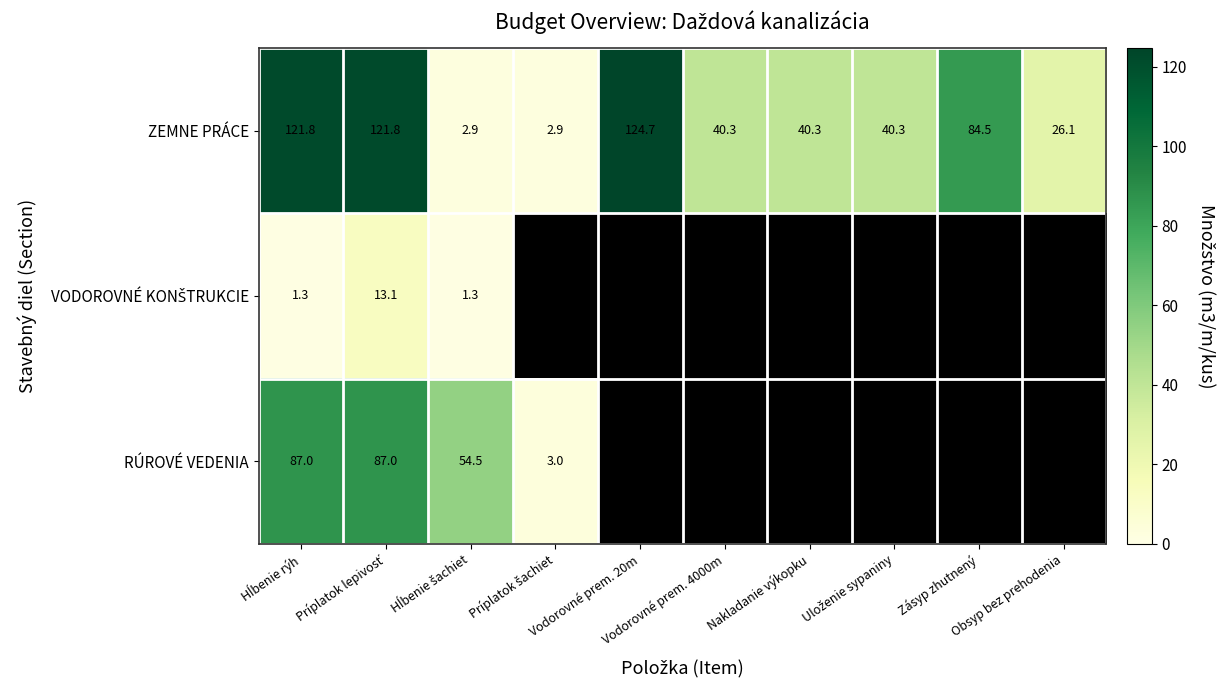

What is the difference between the second highest and minimum values in the ZEMNE PRÁCE series?

118.9